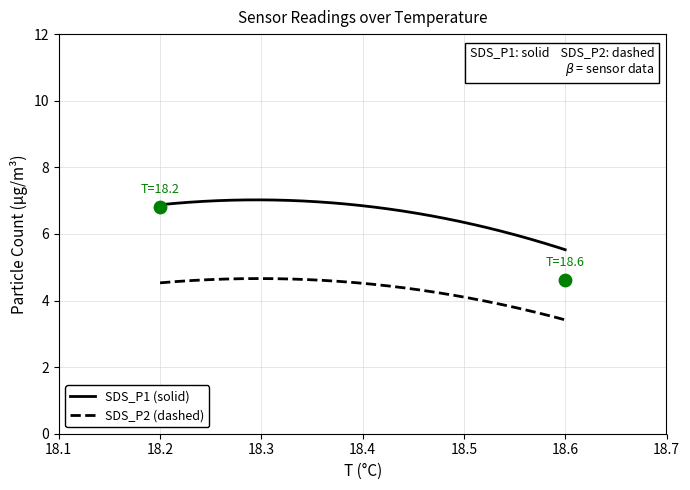

What is the highest value of the SDS_P2 (dashed) series?

4.7